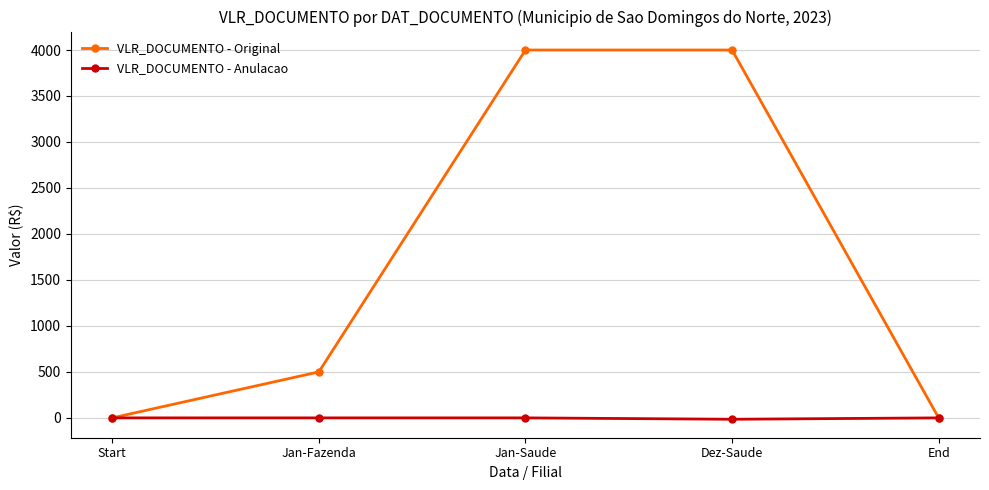

What is the maximum value for VLR_DOCUMENTO - Original?

4000